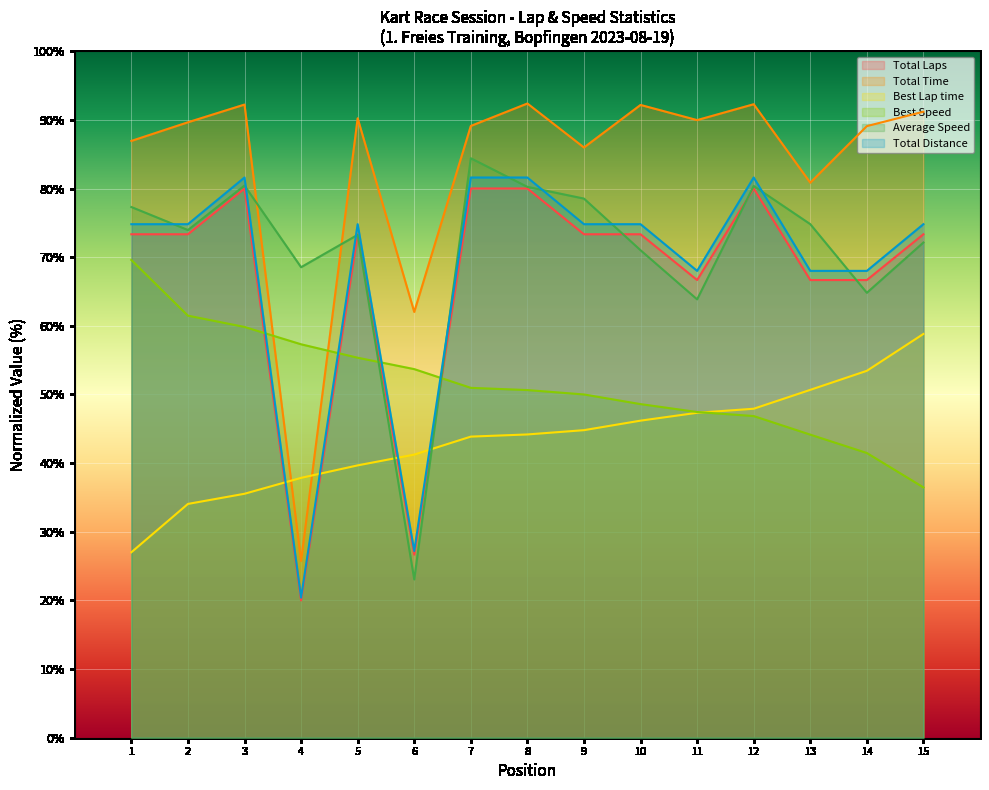

True or false: Total Time and Total Laps cross at least once.

False